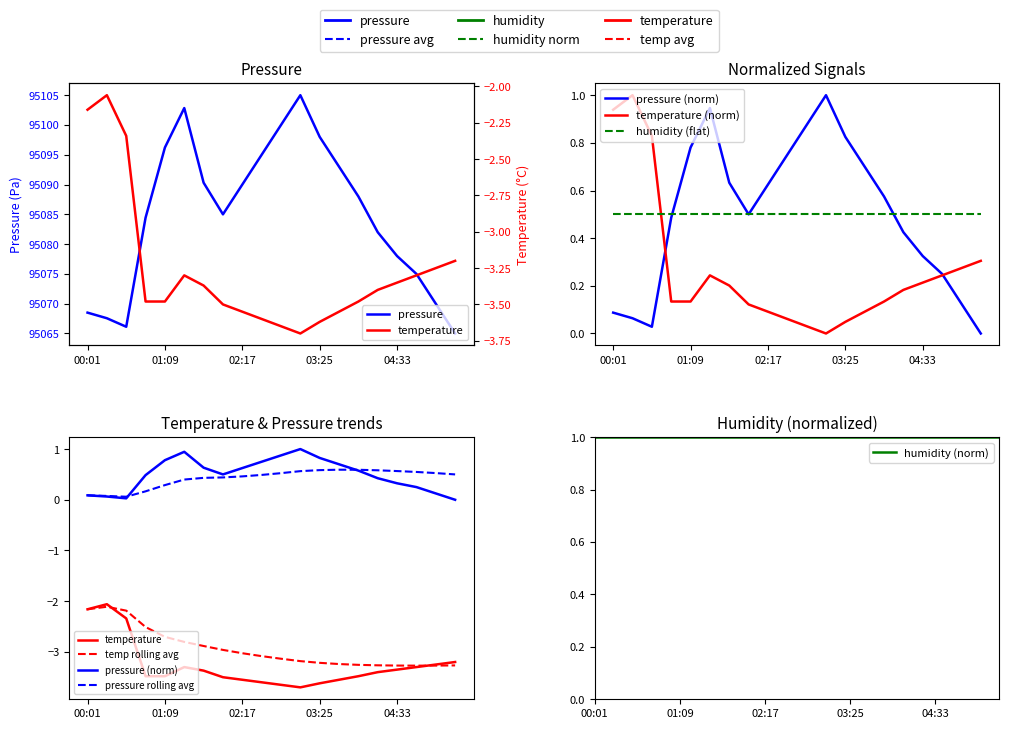

What value does the temperature series have at 05:24?

0.3